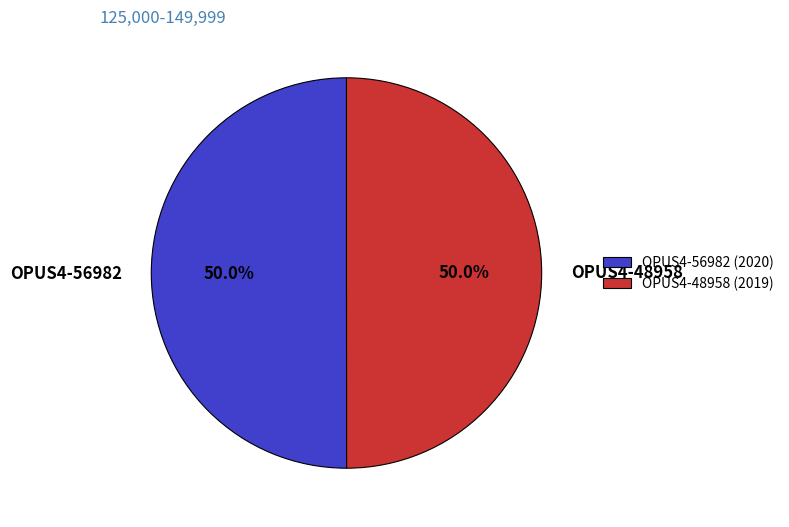

Combined, do OPUS4-48958 and OPUS4-56982 account for over 50%?

Yes